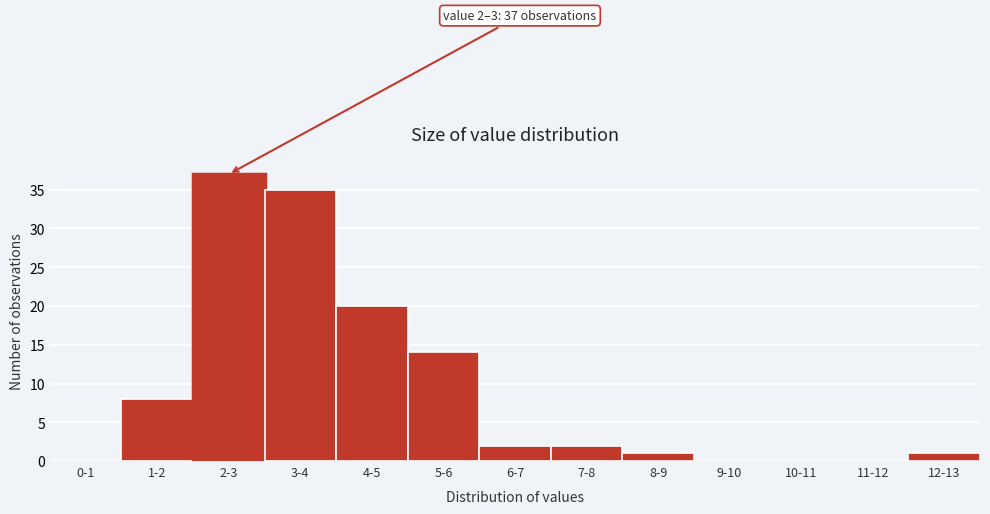

Reading left to right, what are all the values shown in this chart?

0-1=0	1-2=8	2-3=37	3-4=35	4-5=20	5-6=14	6-7=2	7-8=2	8-9=1	9-10=0	10-11=0	11-12=0	12-13=1